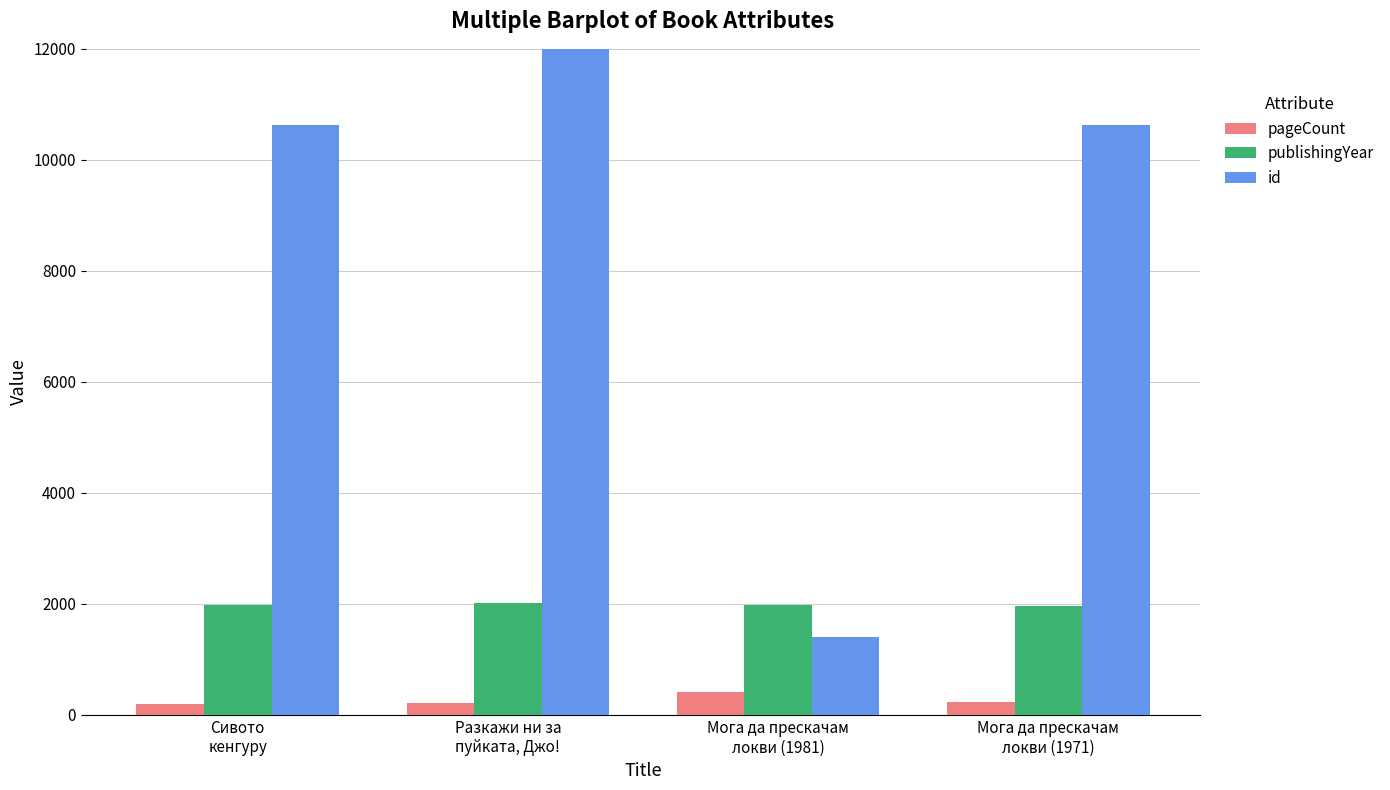

Which series has the largest total across all categories?

id